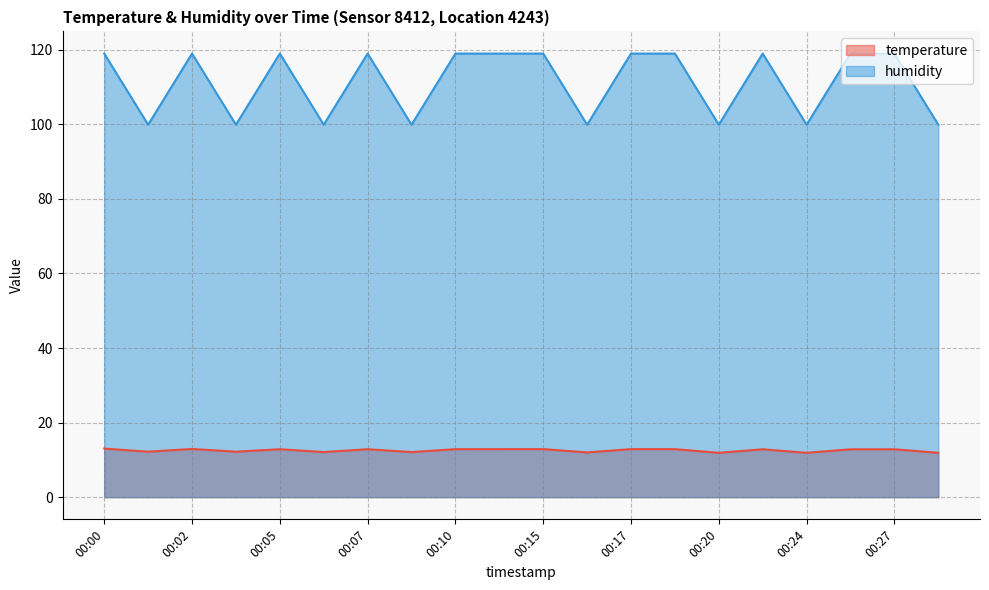

What is the average value of the humidity series?

111.4